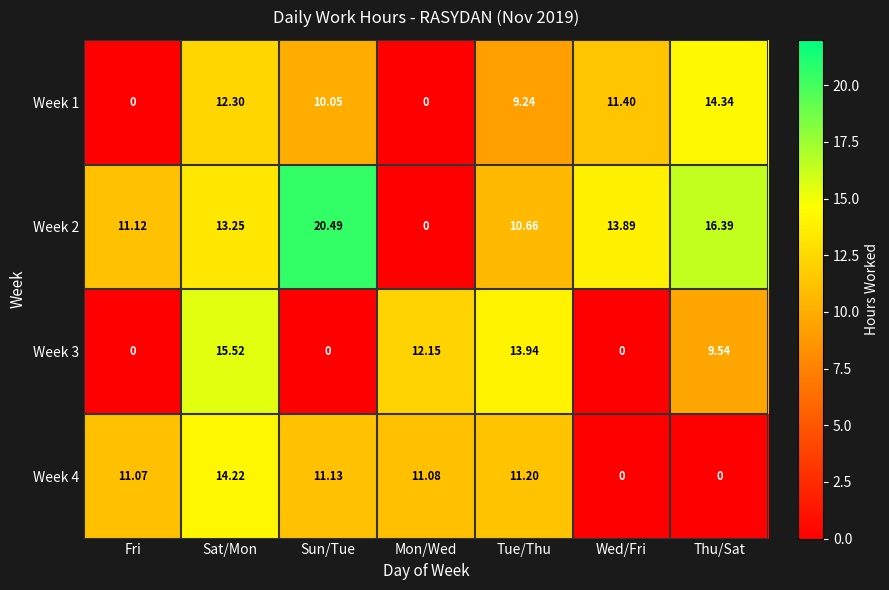

At which label is Week 2 closest to 10?

Tue/Thu